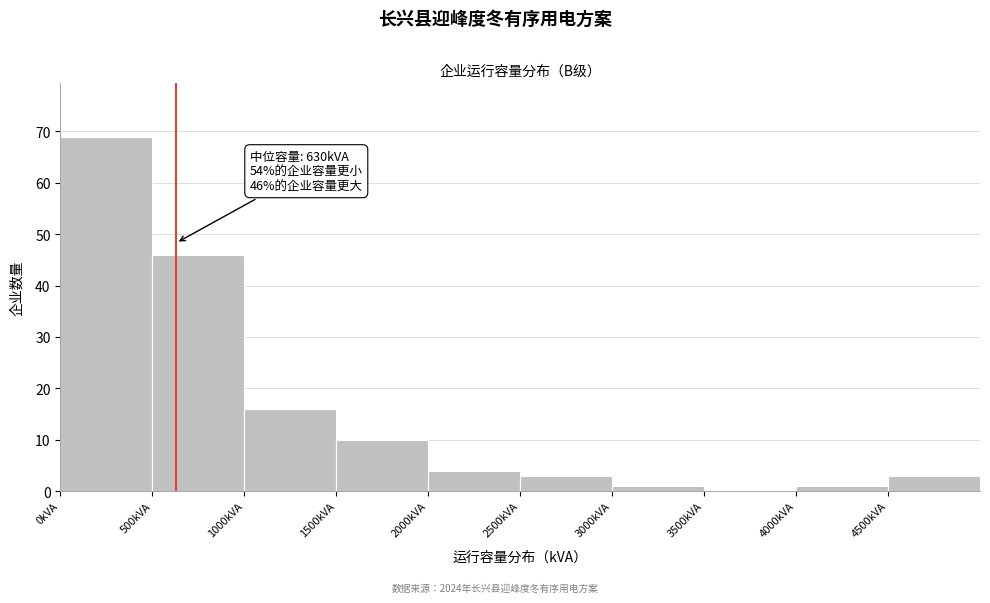

Over which range of the x-axis is the bar tallest?

0 to 500